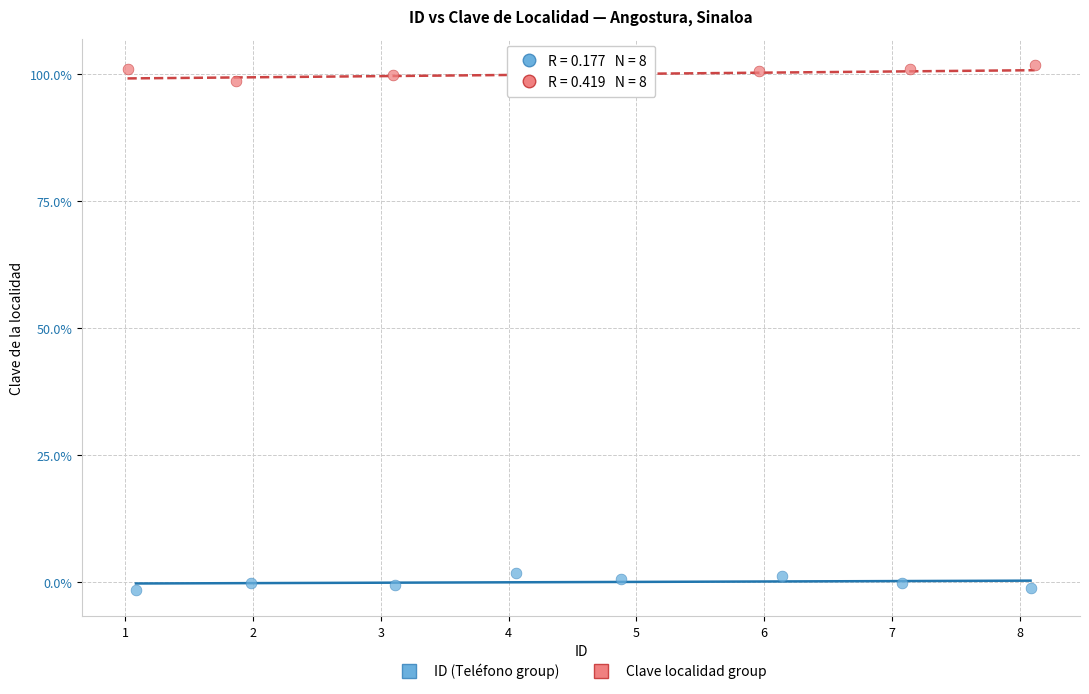

What are all the series names shown in the legend?

ID (Teléfono group), Clave localidad group